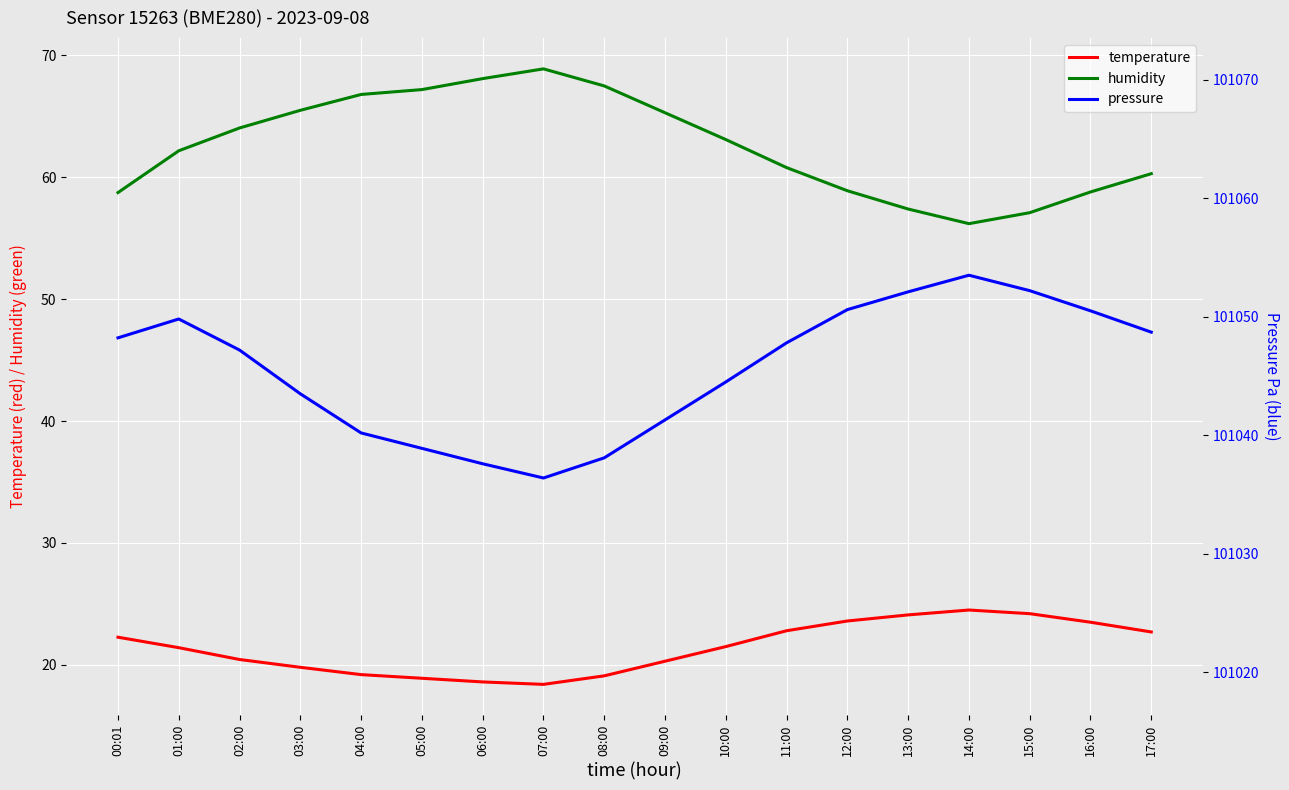

At which category does the chart reach its peak across all series?

14:00